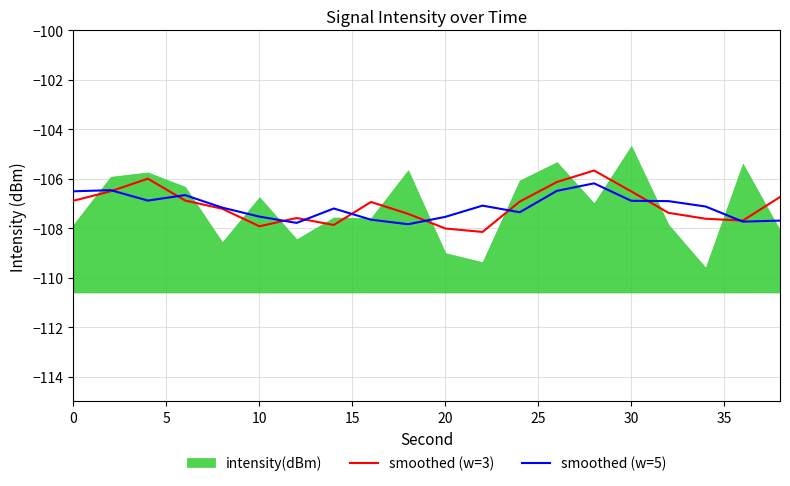

What is the lowest value of the smoothed (w=5) series?

-107.8